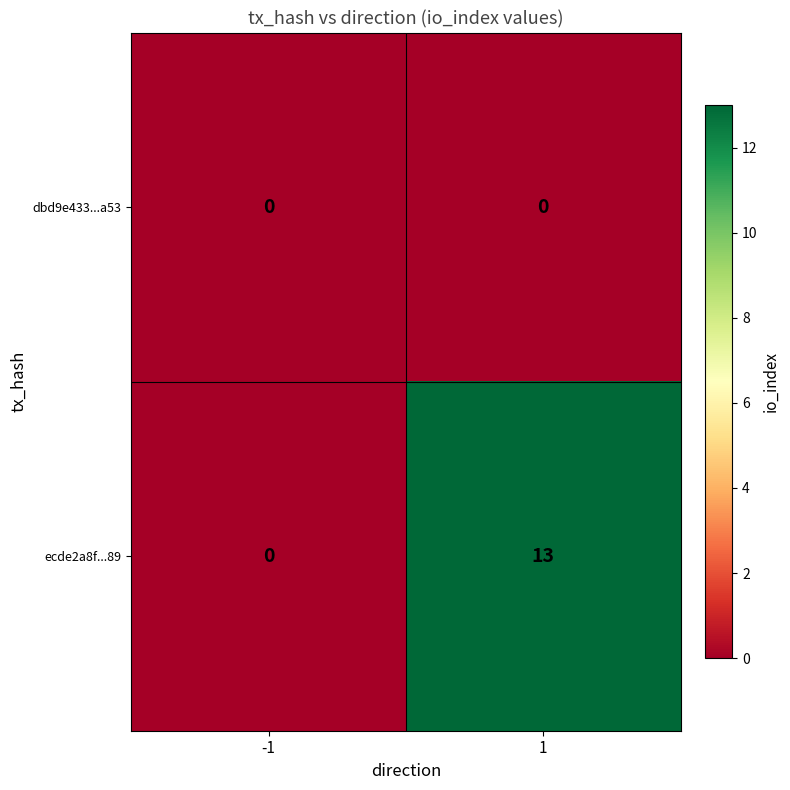

Count the number of categories in the chart.

2